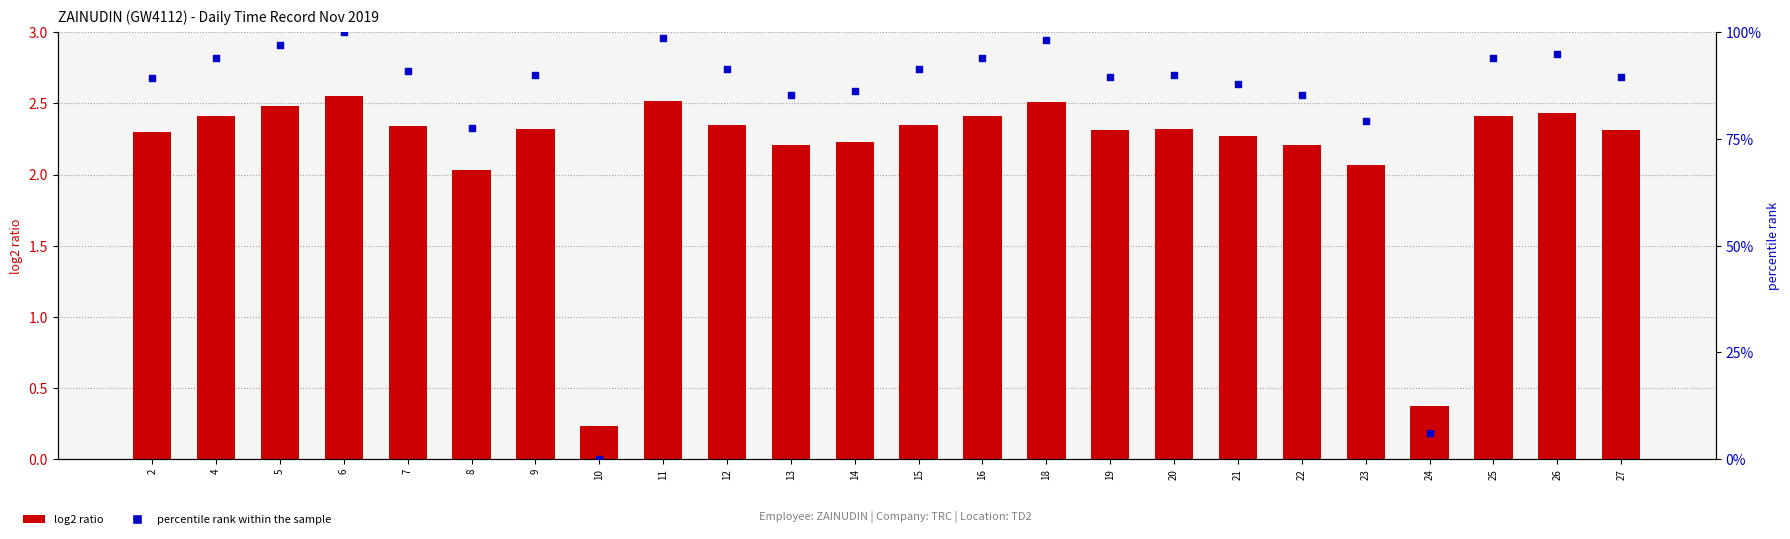

Which series has the largest total across all categories?

percentile rank within the sample